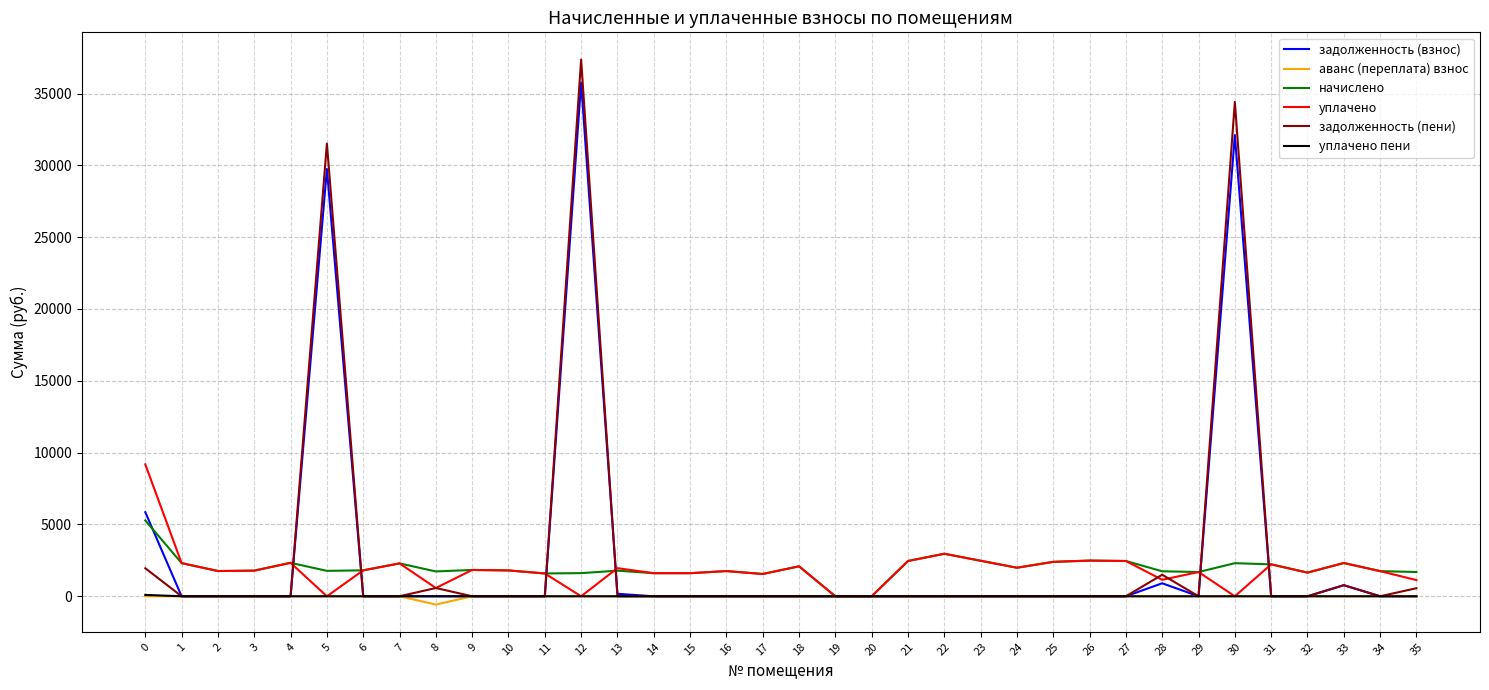

What is the maximum value for задолженность (взнос)?

35750.4